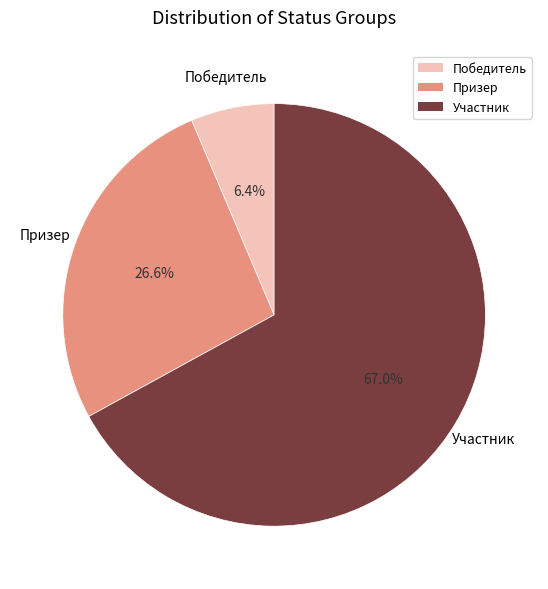

What is the ratio of the value at Победитель to the value at Призер?

0.2